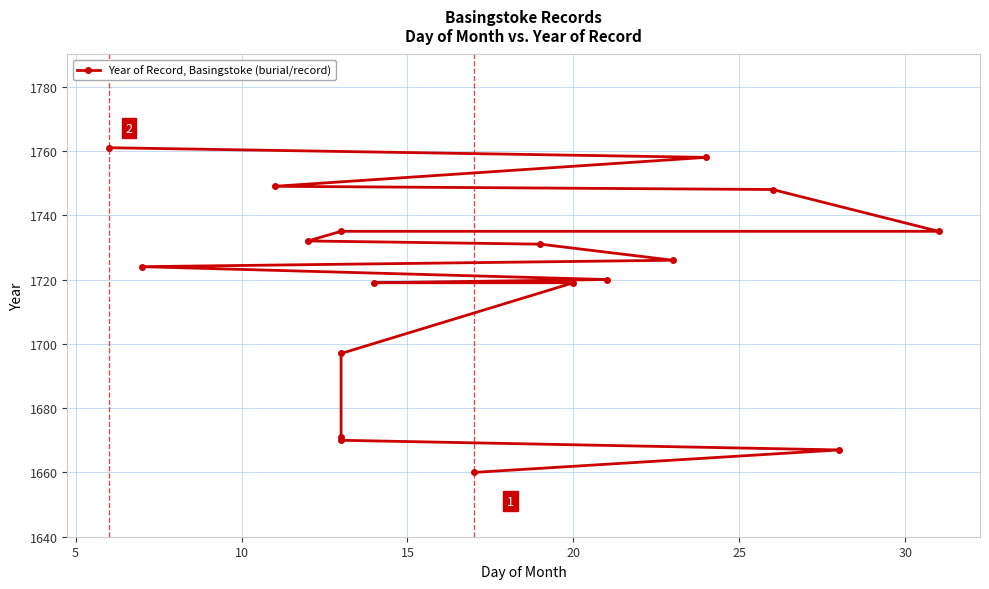

Between 30 and 10, which is larger?

30